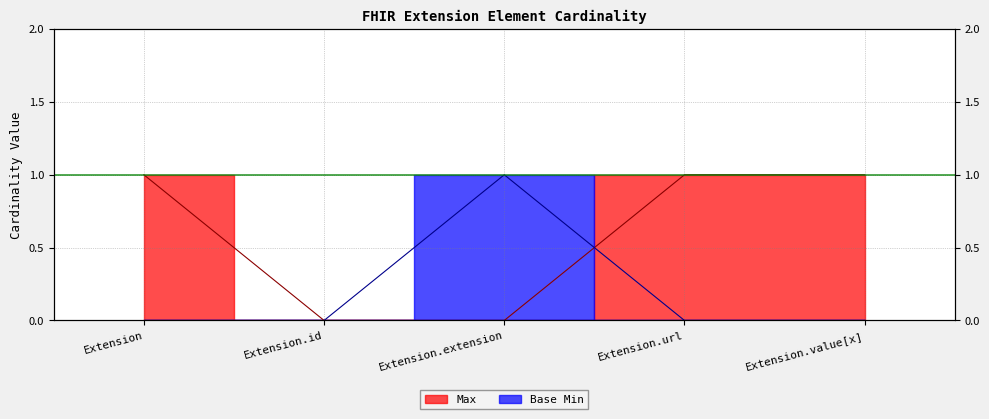

Reading left to right, extract all data points from this chart.

Max: 1	0	0	1	1
Base Min: 0	0	1	0	0